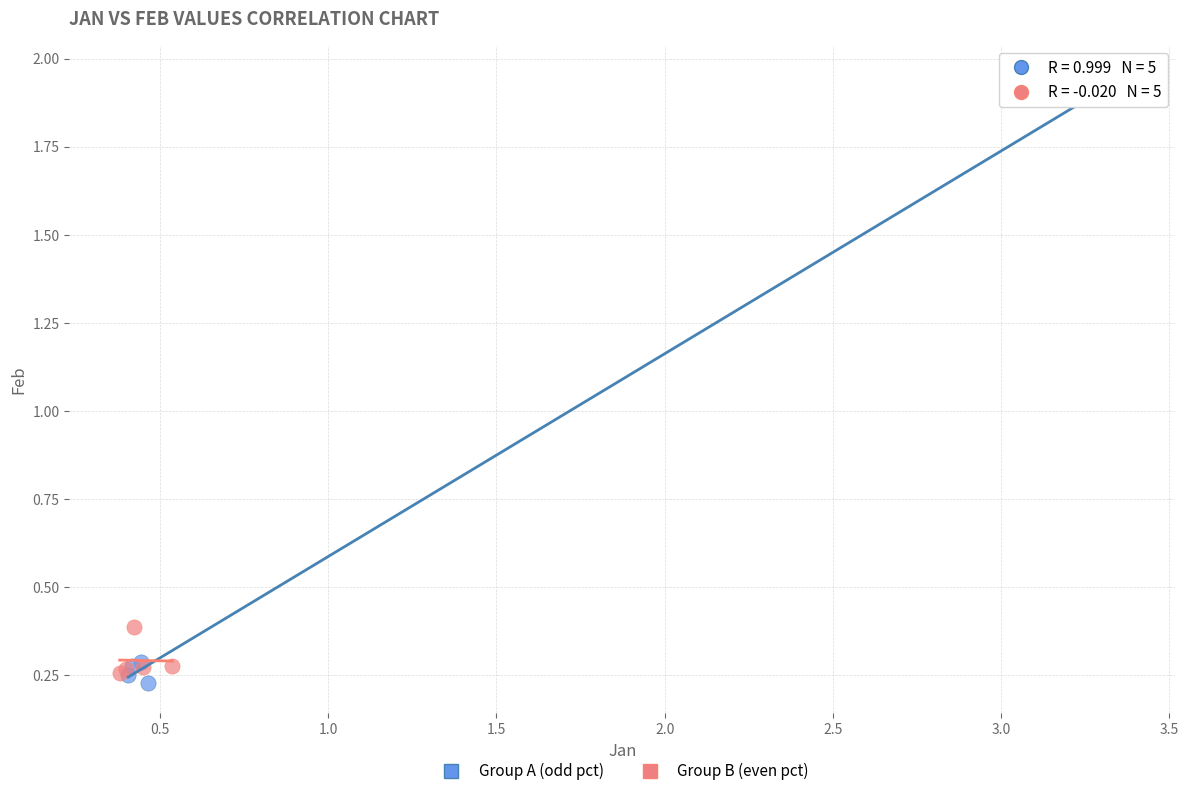

Which series contains the highest Y value?

Group A (odd pct)